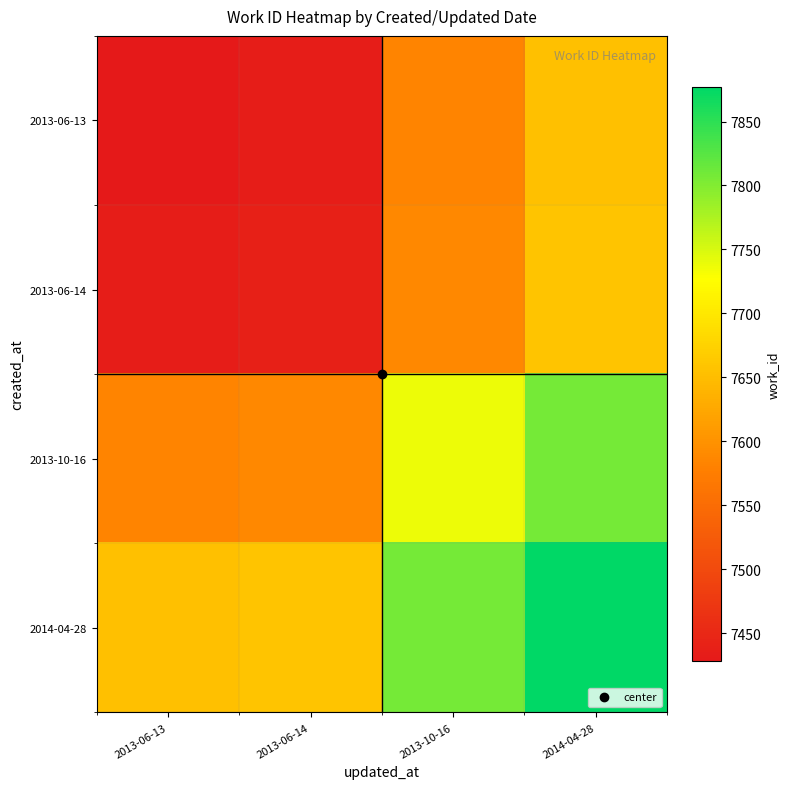

Reading right to left, what are all the values shown in this chart?

2013-06-13: 2014-04-28=7652.5	2013-10-16=7583.0	2013-06-14=7433.5	2013-06-13=7428.0
2013-06-14: 2014-04-28=7658.0	2013-10-16=7588.5	2013-06-14=7439.0	2013-06-13=7433.5
2013-10-16: 2014-04-28=7807.5	2013-10-16=7738.0	2013-06-14=7588.5	2013-06-13=7583.0
2014-04-28: 2014-04-28=7877.0	2013-10-16=7807.5	2013-06-14=7658.0	2013-06-13=7652.5